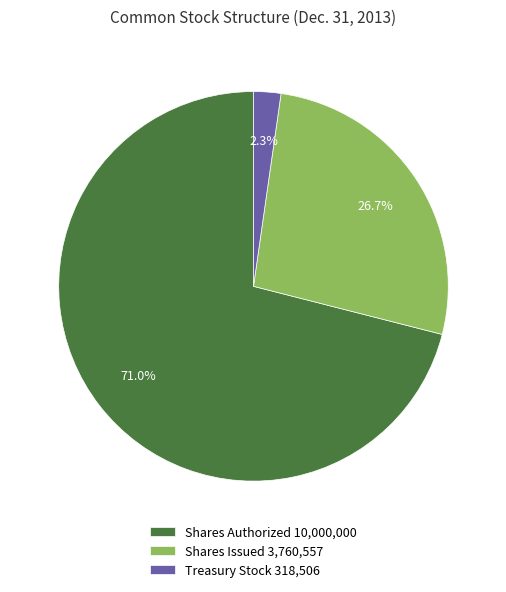

True or false: Treasury Stock accounts for 13% of the total.

False